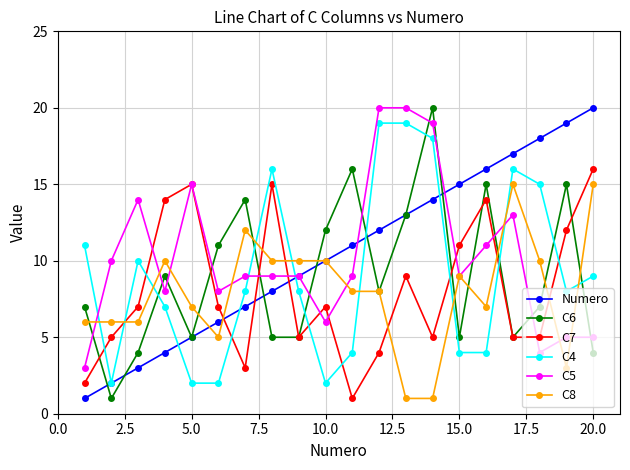

What is the sum of all Numero values?

210